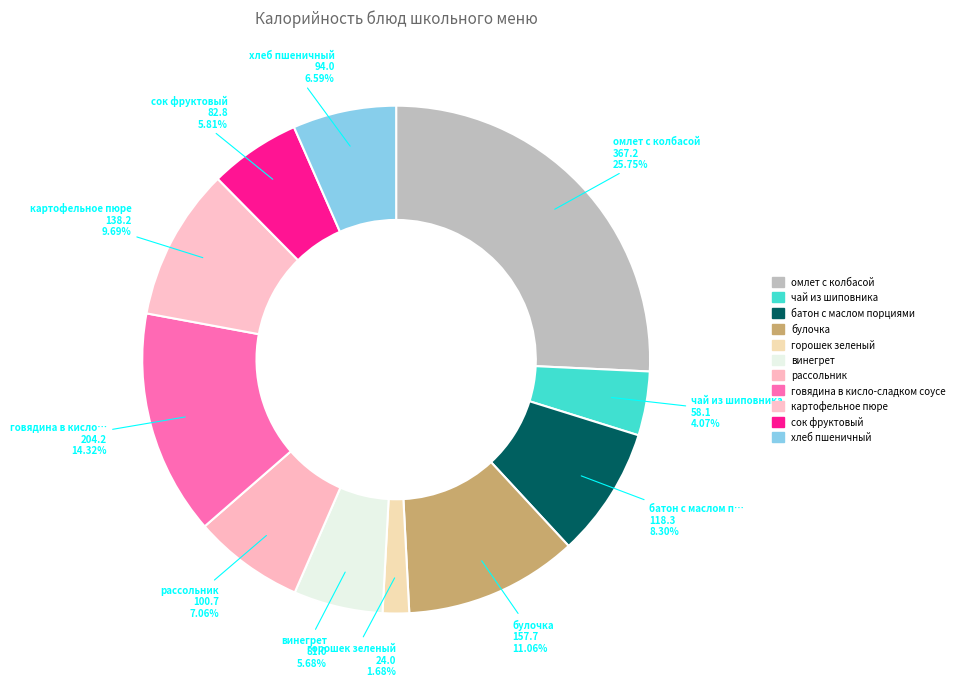

Which slice is the largest?

омлет с колбасой